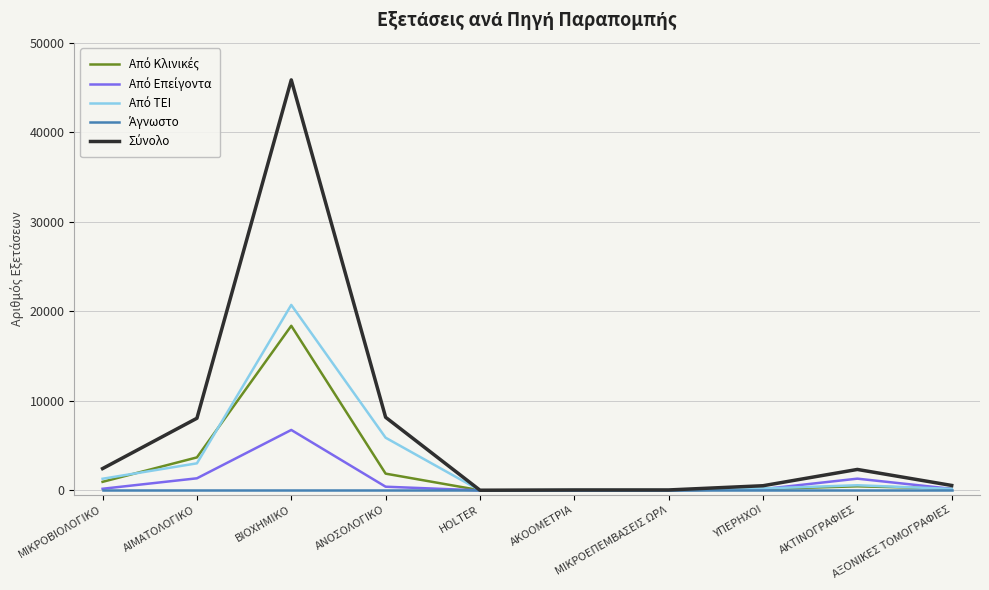

What is the maximum value shown in the chart?

45833